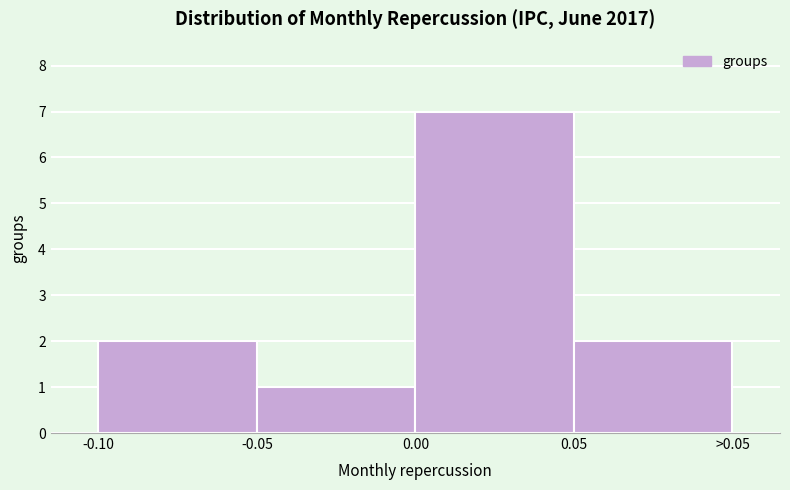

Reading right to left, transcribe all the data shown in this chart.

>0.05=2	0.00=7	-0.05=1	-0.10=2